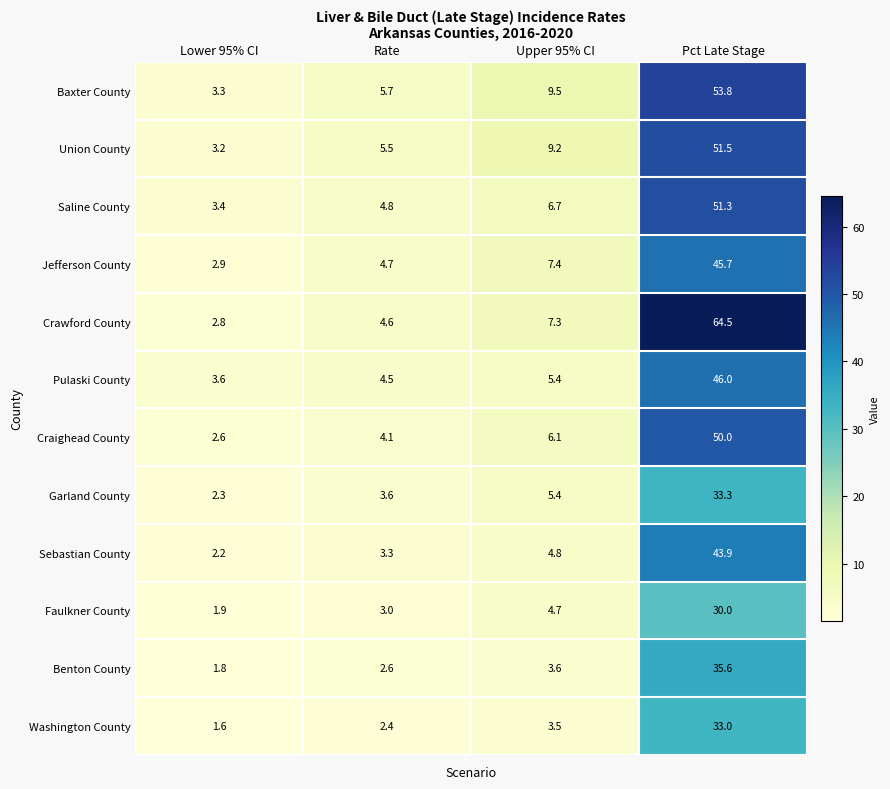

Rank the categories by Garland County value from lowest to highest.

Lower 95% CI, Rate, Upper 95% CI, Pct Late Stage